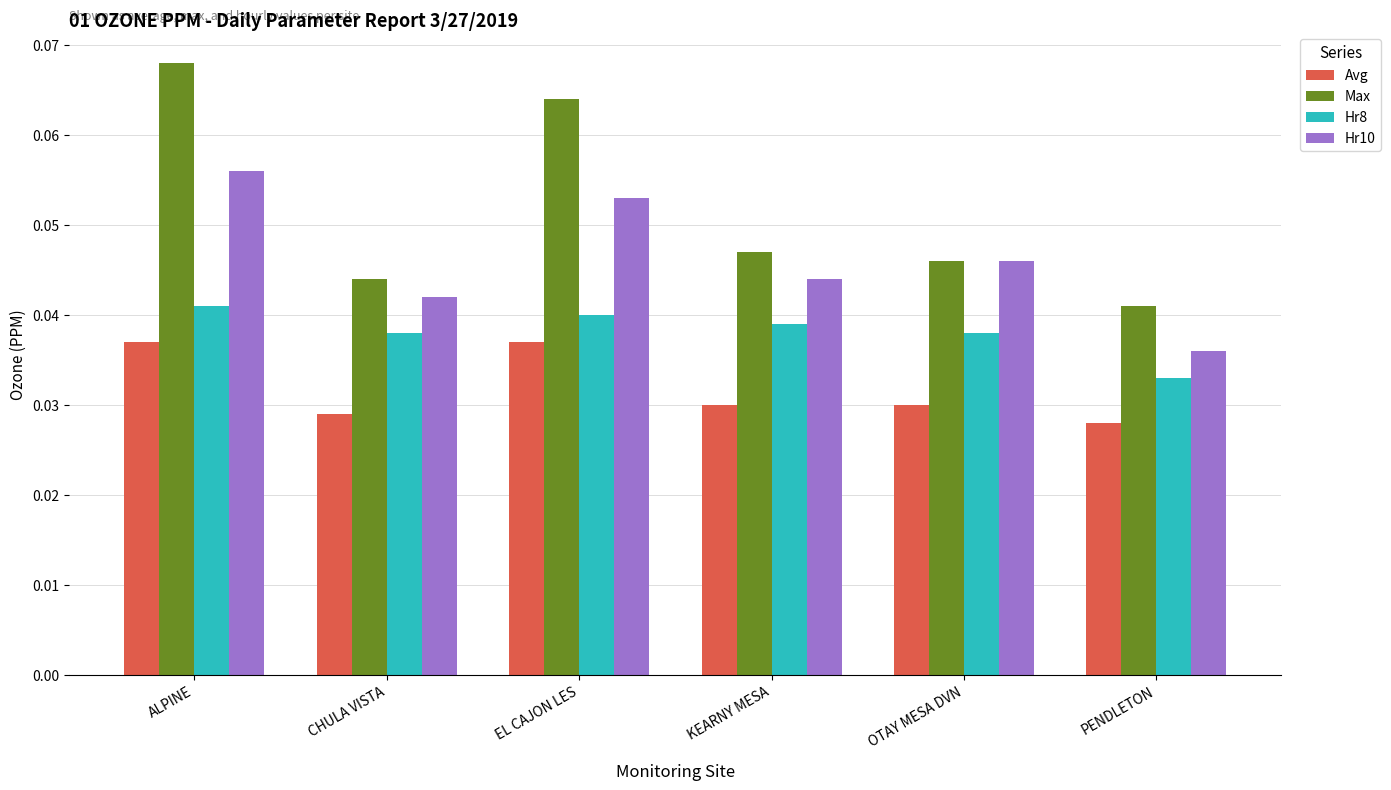

At how many categories does at least one series exceed 0?

6